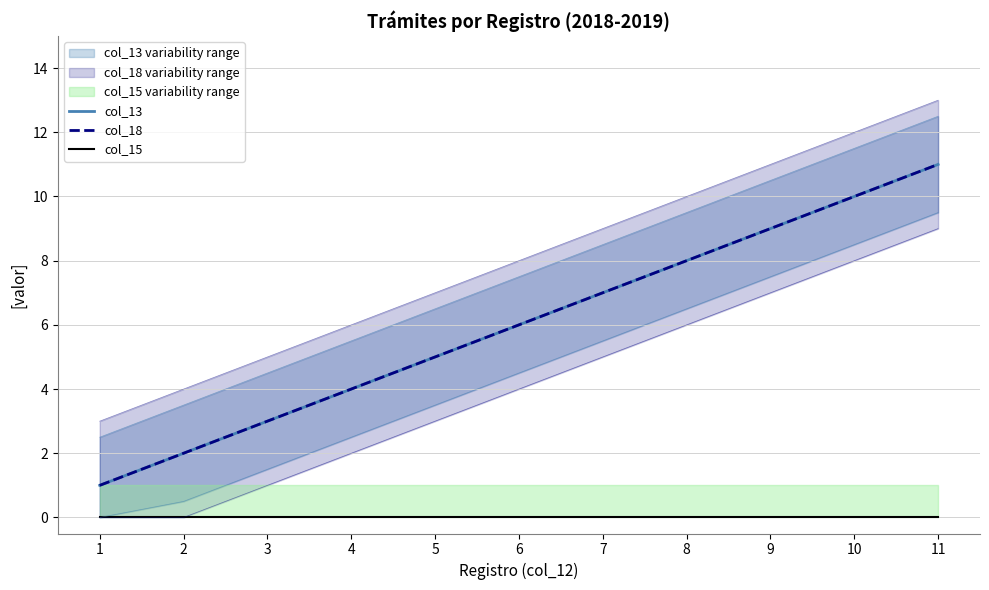

The col_13 series shows 6 at 6. True or false?

True